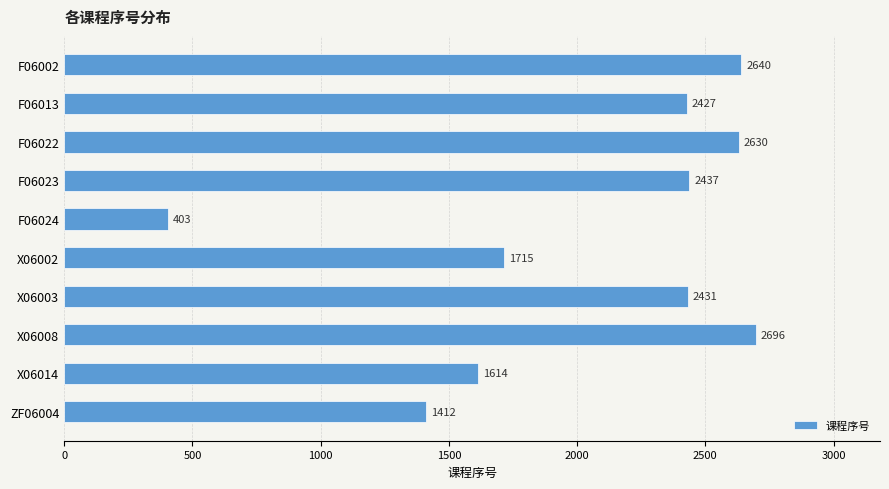

Between F06002 and ZF06004, which is larger?

F06002